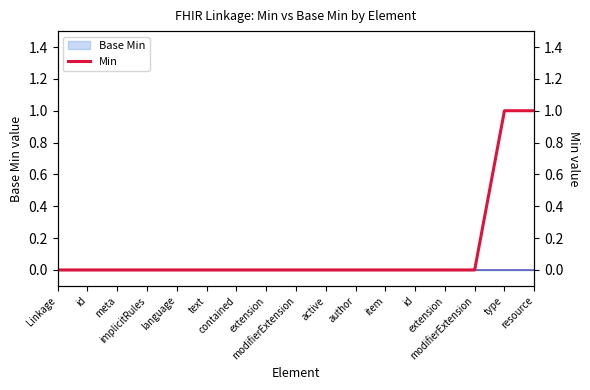

What is the maximum value shown in the chart?

1